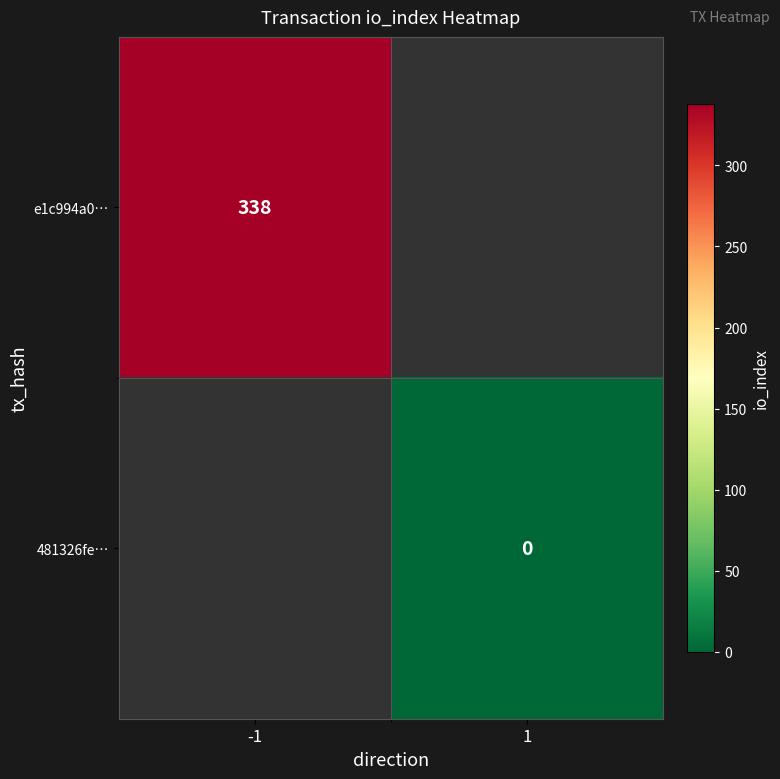

What is the greatest value displayed?

338.0